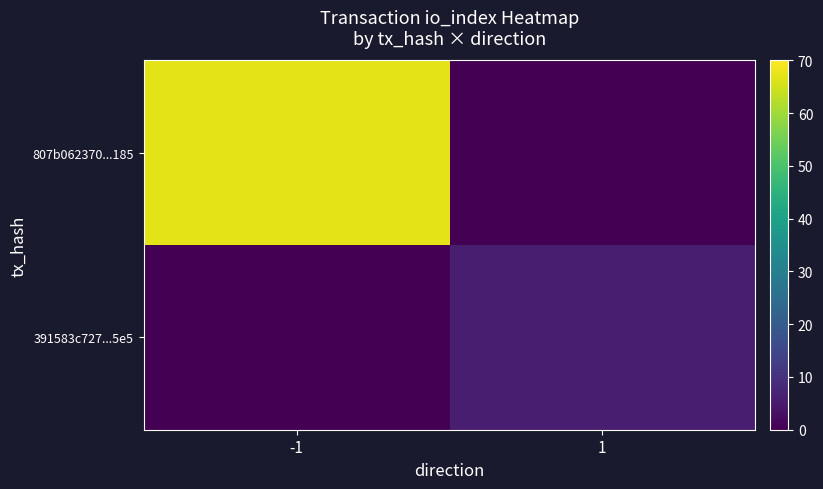

Reading left to right, extract all data points from this chart.

807b062370...185: -1=67	1=0
391583c727...5e5: -1=0	1=6